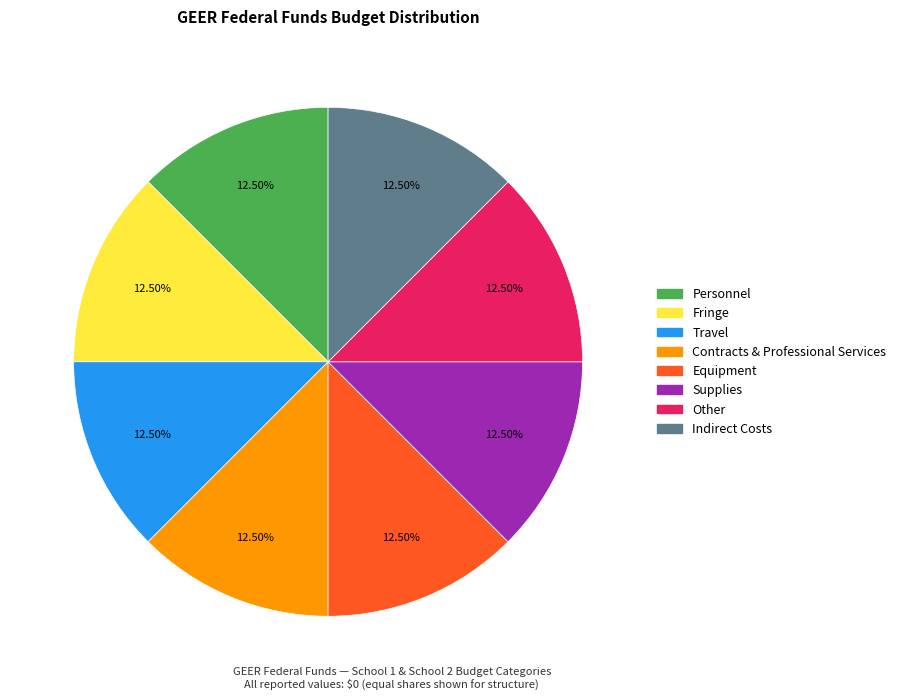

Count the number of slices in the pie.

8